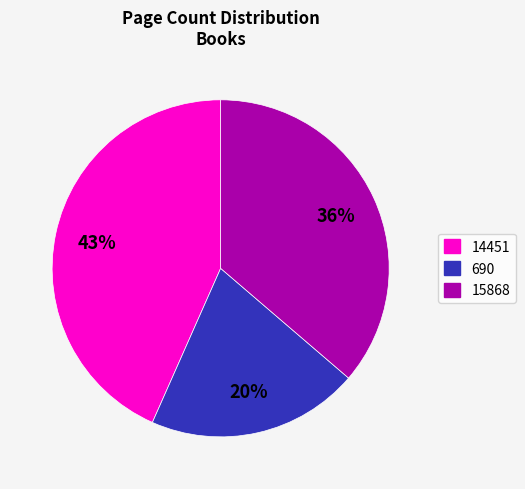

What percentage is the 15868 slice, to the nearest percent?

36%